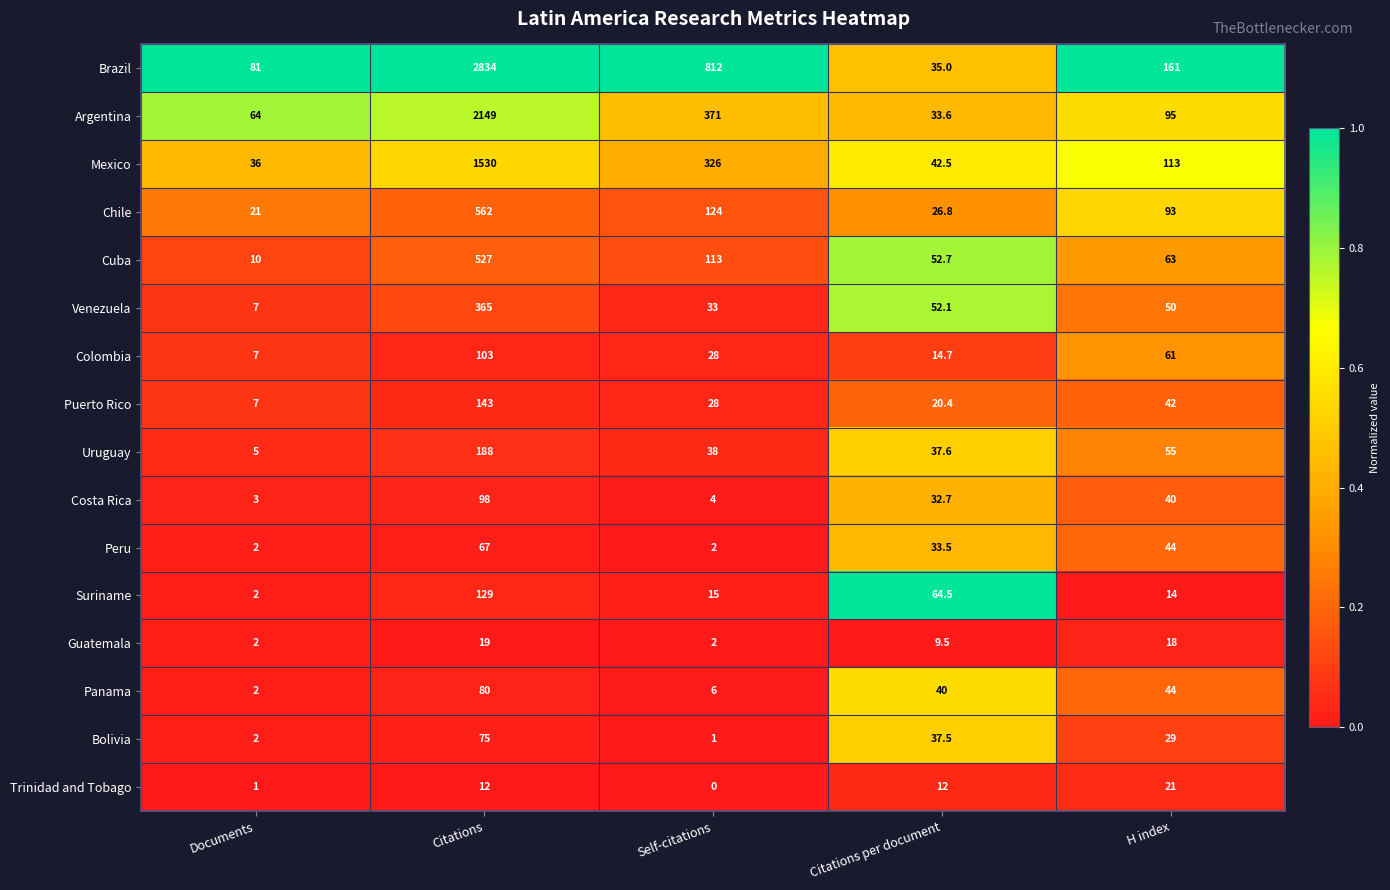

Rank the categories by Colombia value from highest to lowest.

Citations, H index, Self-citations, Citations per document, Documents